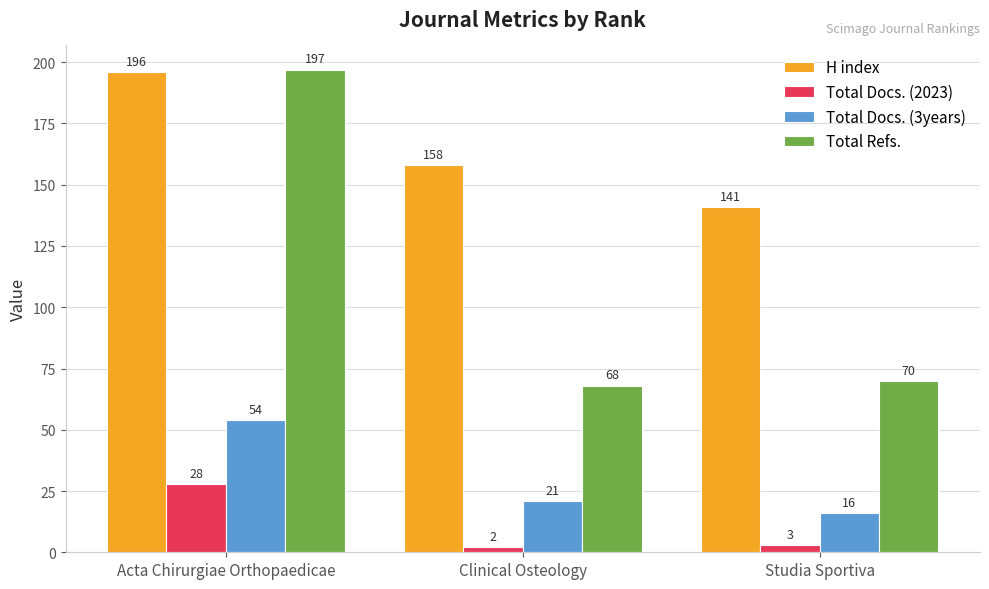

Which series has the largest total across all categories?

H index